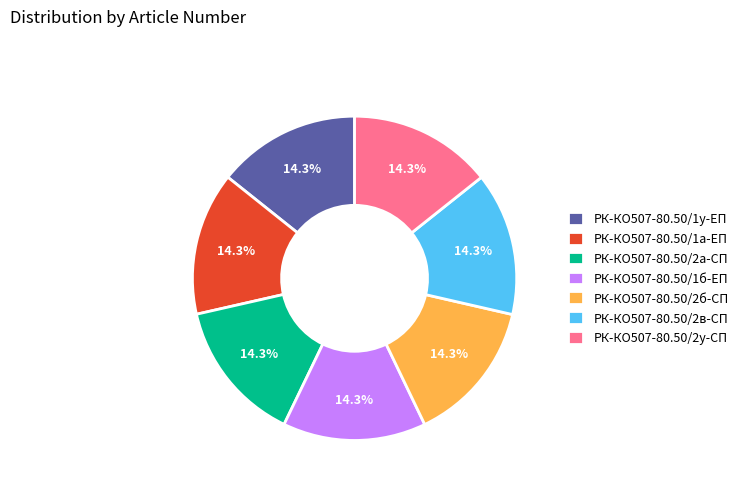

Combined, what portion of the pie is РК-КО507-80.50/1б-ЕП and РК-КО507-80.50/2в-СП?

28.6%